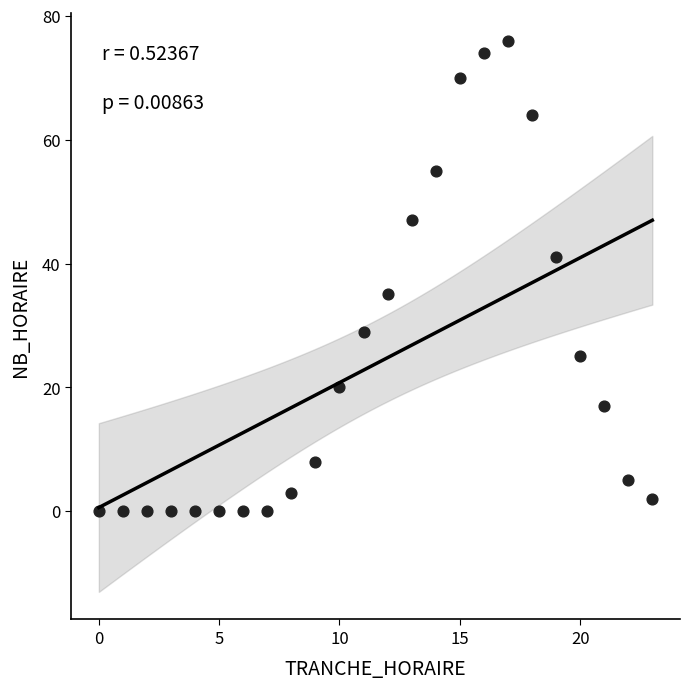

What is the range of X values (max minus min)?

23